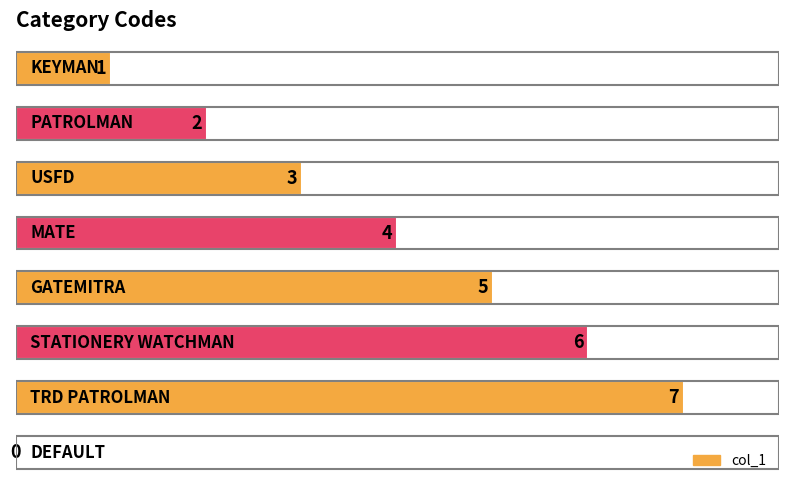

What is the maximum value shown in the chart?

7